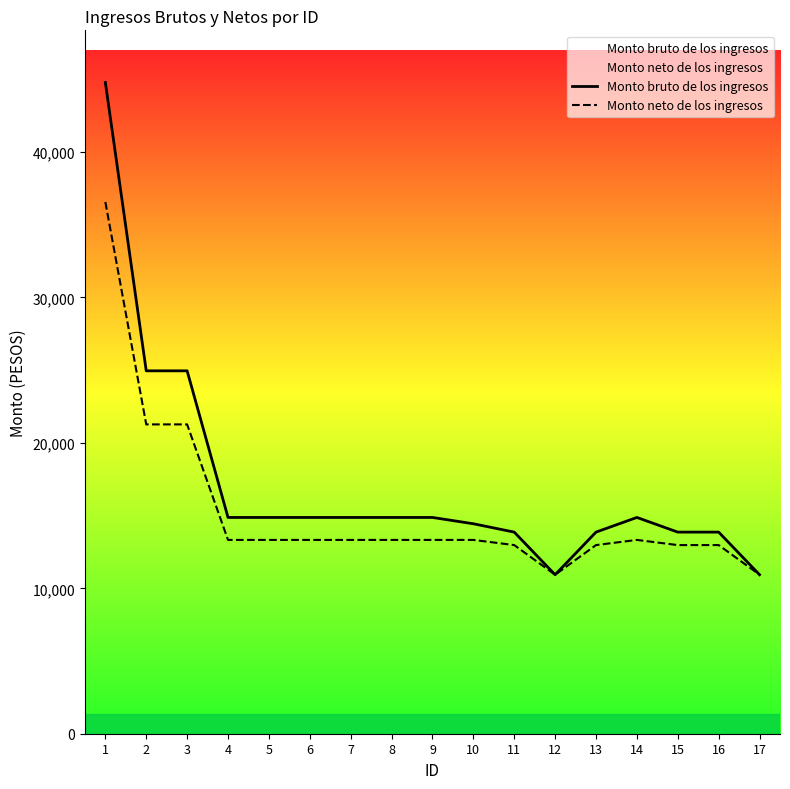

Which has a higher value, 6 or 10?

6